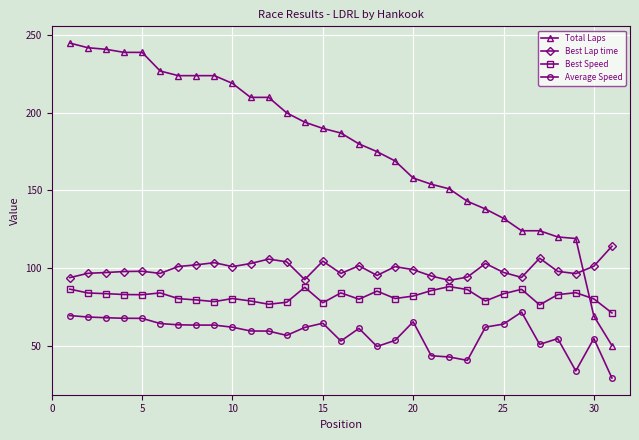

How many lines are shown in the chart?

4